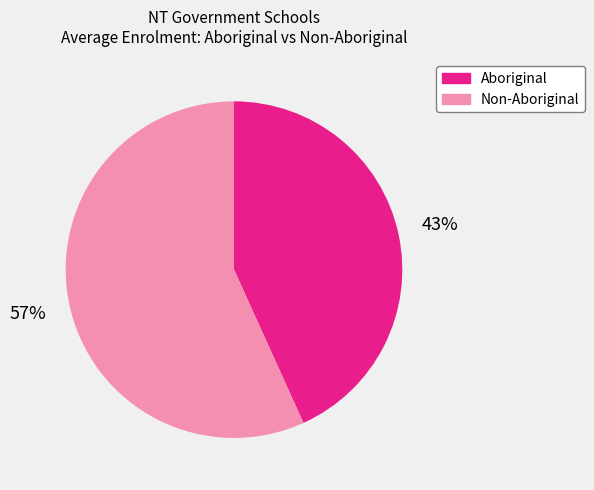

To the nearest percent, what is the difference between the largest and smallest slice percentages?

14%